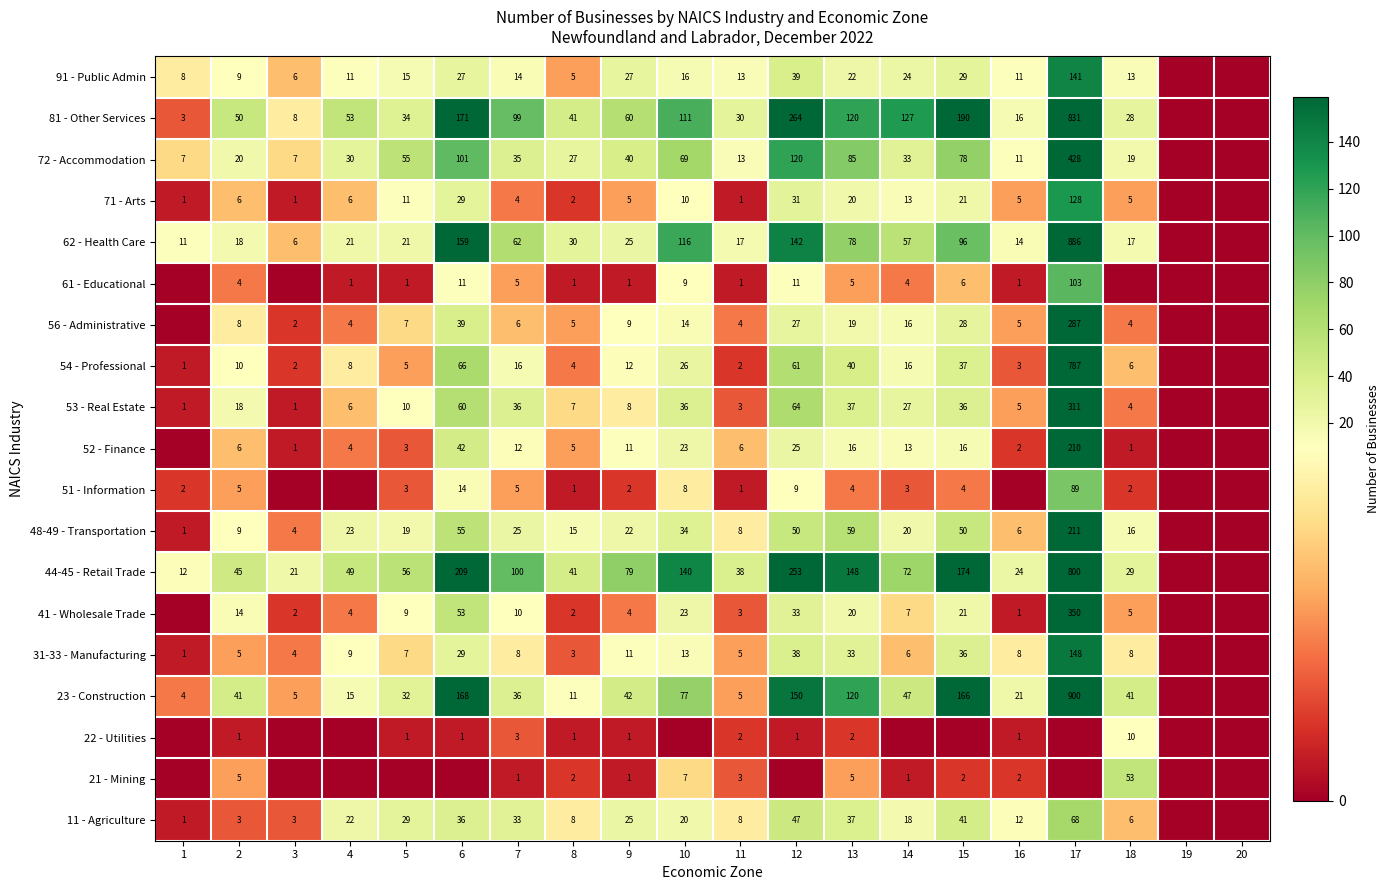

Is it true that 22 - Utilities equals 3 at 7?

True